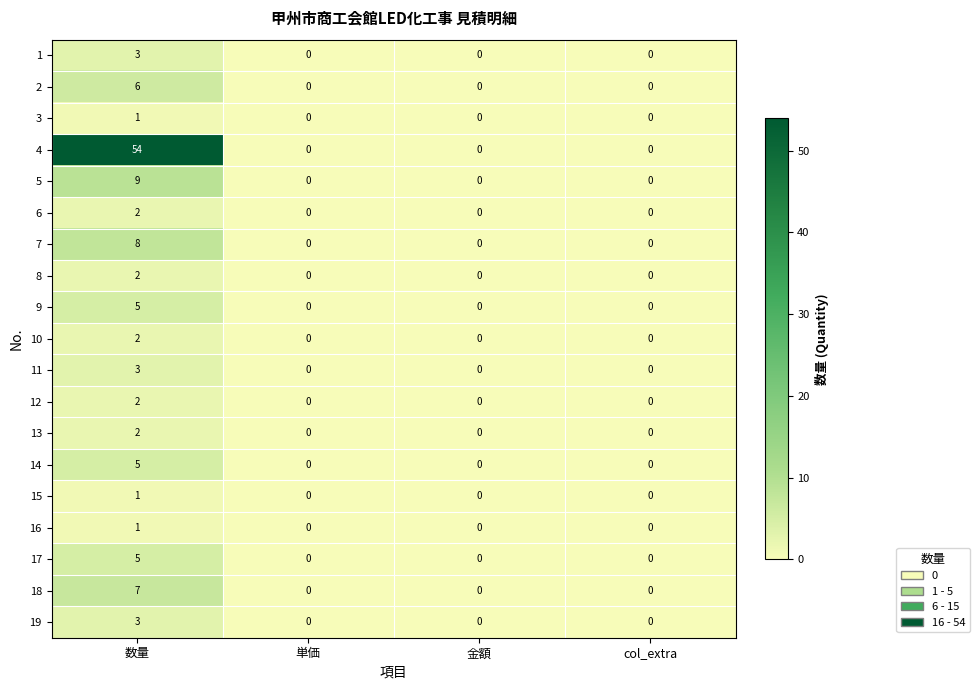

How many positive values does the 17 series have?

1